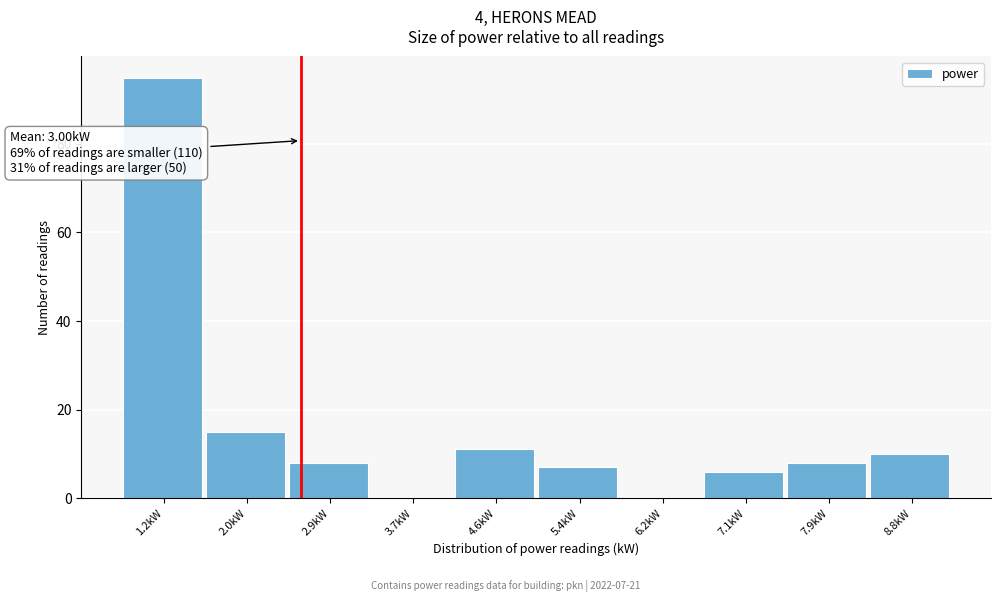

Reading left to right, list all the values displayed in this chart.

1.2kW=95	2.0kW=15	2.9kW=8	3.7kW=0	4.6kW=11	5.4kW=7	6.2kW=0	7.1kW=6	7.9kW=8	8.8kW=10